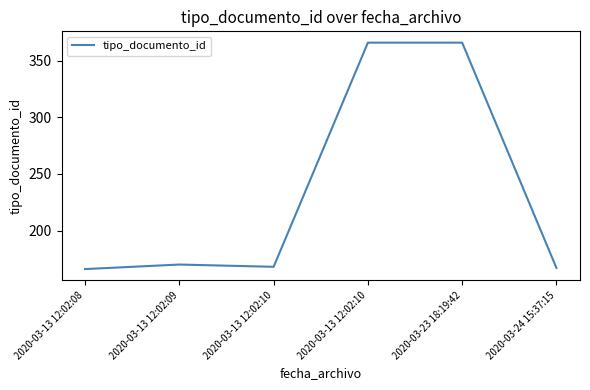

Is this an area chart (filled region under the line)?

No